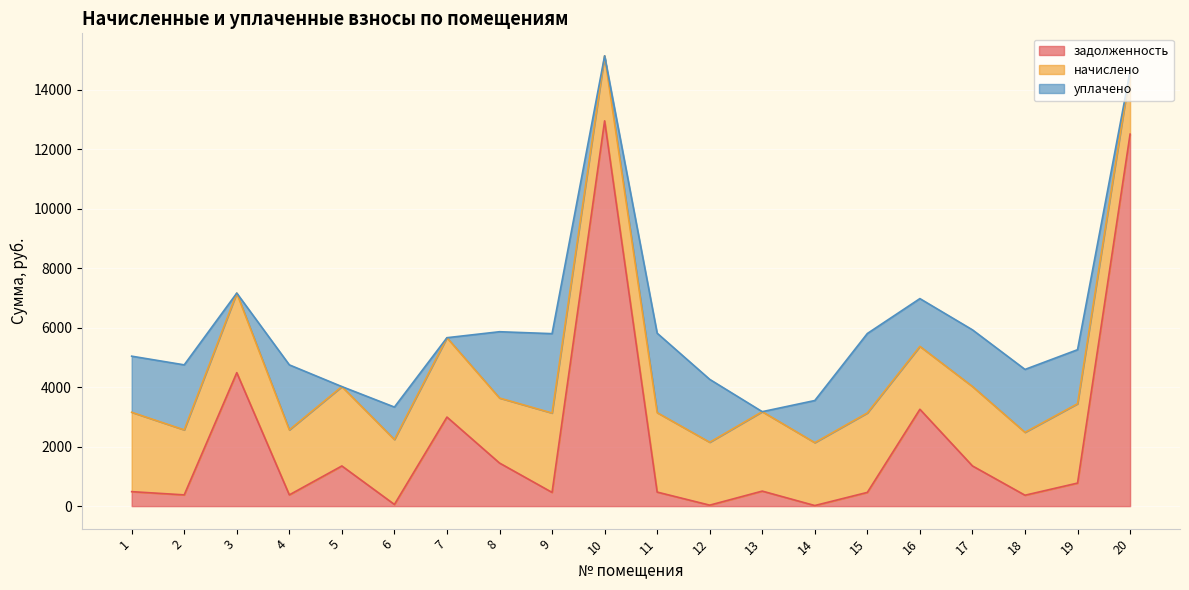

What are all the series names shown in the legend?

задолженность, начислено, уплачено